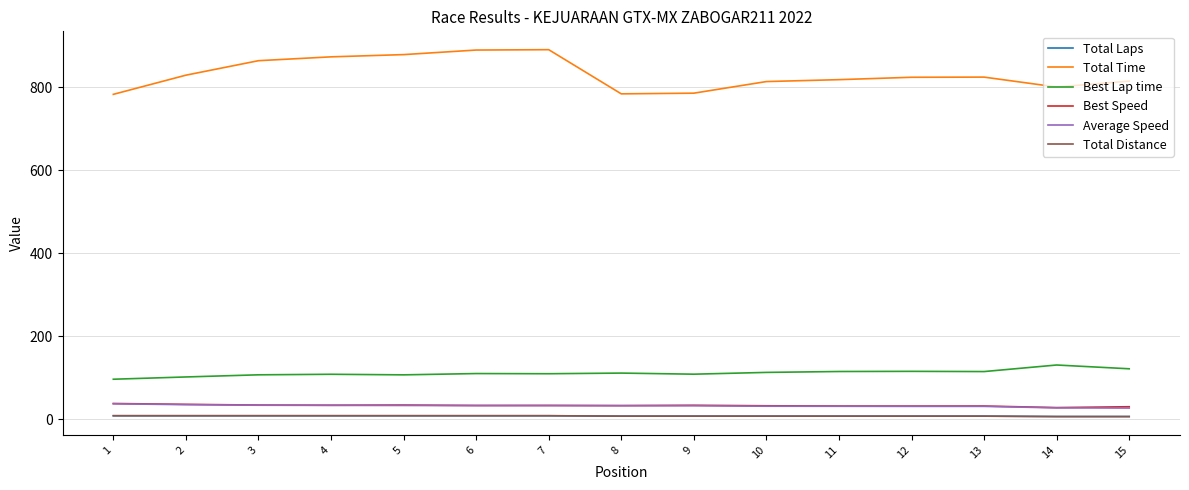

How many lines are shown in the chart?

6